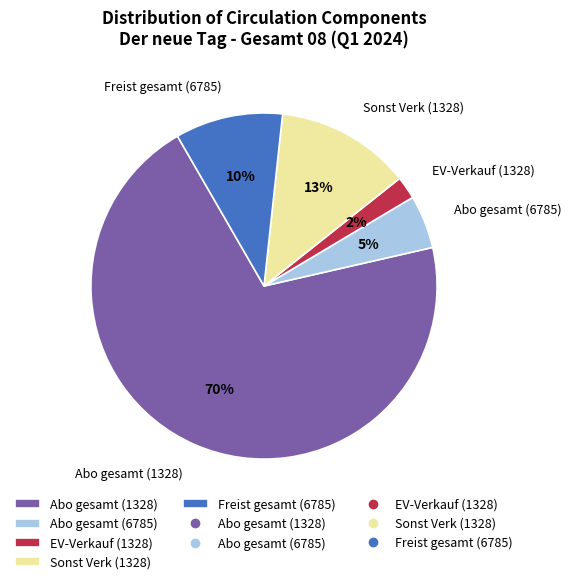

Is it true that Abo gesamt (1328) is 70% of the pie?

True